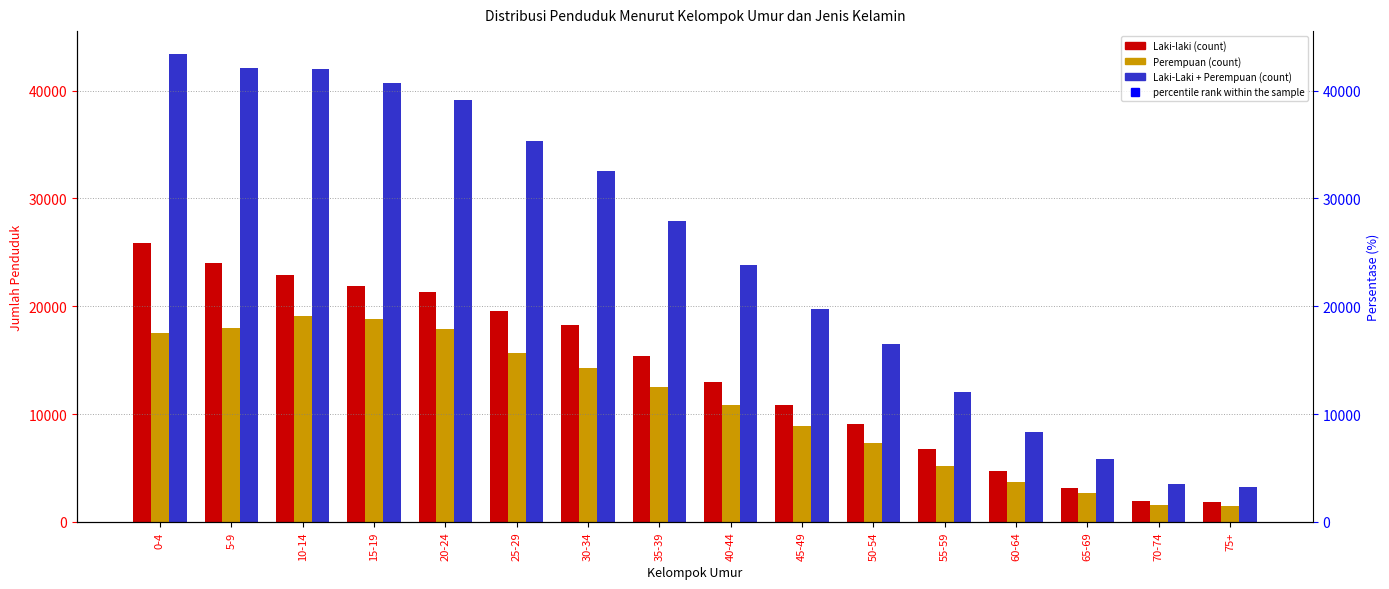

Which series has the widest spread of Y values?

Laki-Laki + Perempuan